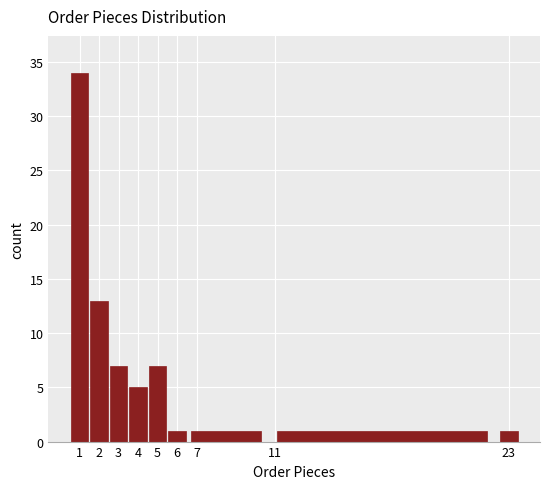

Reading left to right, transcribe this chart: for each bar, give the range it covers on the x-axis and its height. The values are not printed on the chart, so give them approximately, as read against the axis.

0.5 to 1.5: 34
1.5 to 2.5: 13
2.5 to 3.5: 7
3.5 to 4.5: 5
4.5 to 5.5: 7
5.5 to 6.5: 1
6.5 to 10.5: 1
10.5 to 22.5: 1
22.5 to 23.5: 1